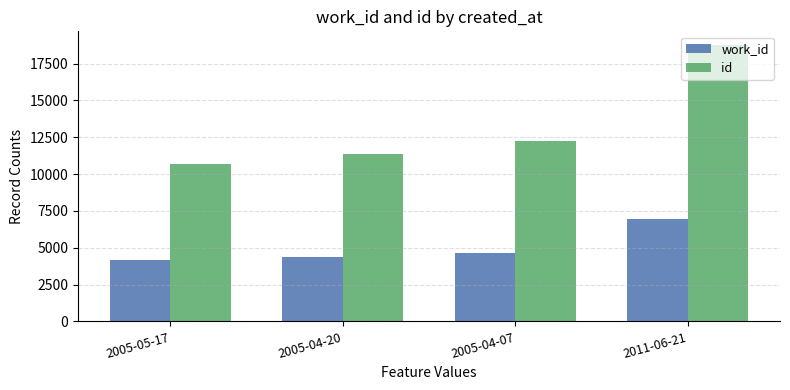

Which category has the highest value across all series?

2011-06-21